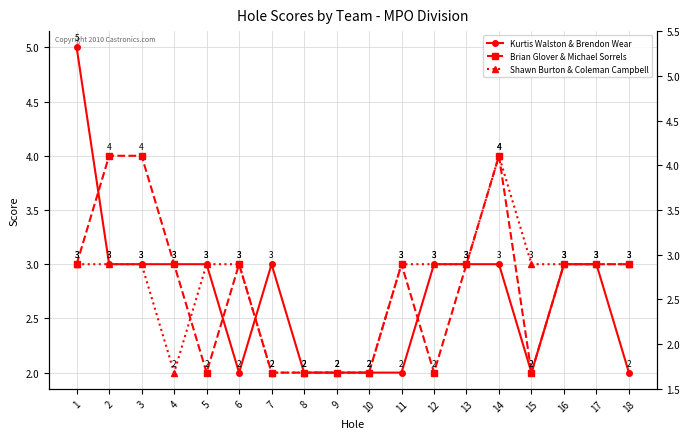

Reading left to right, transcribe all the data shown in this chart.

Kurtis Walston & Brendon Wear: 5	3	3	3	3	2	3	2	2	2	2	3	3	3	2	3	3	2
Brian Glover & Michael Sorrels: 3	4	4	3	2	3	2	2	2	2	3	2	3	4	2	3	3	3
Shawn Burton & Coleman Campbell: 3	3	3	2	3	3	2	2	2	2	3	3	3	4	3	3	3	3